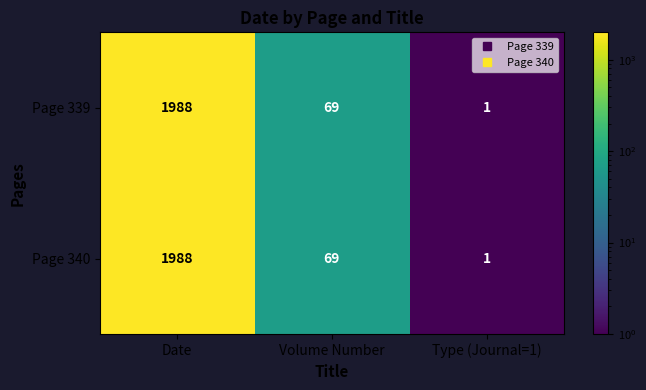

What is the total value across all series at Date?

3976